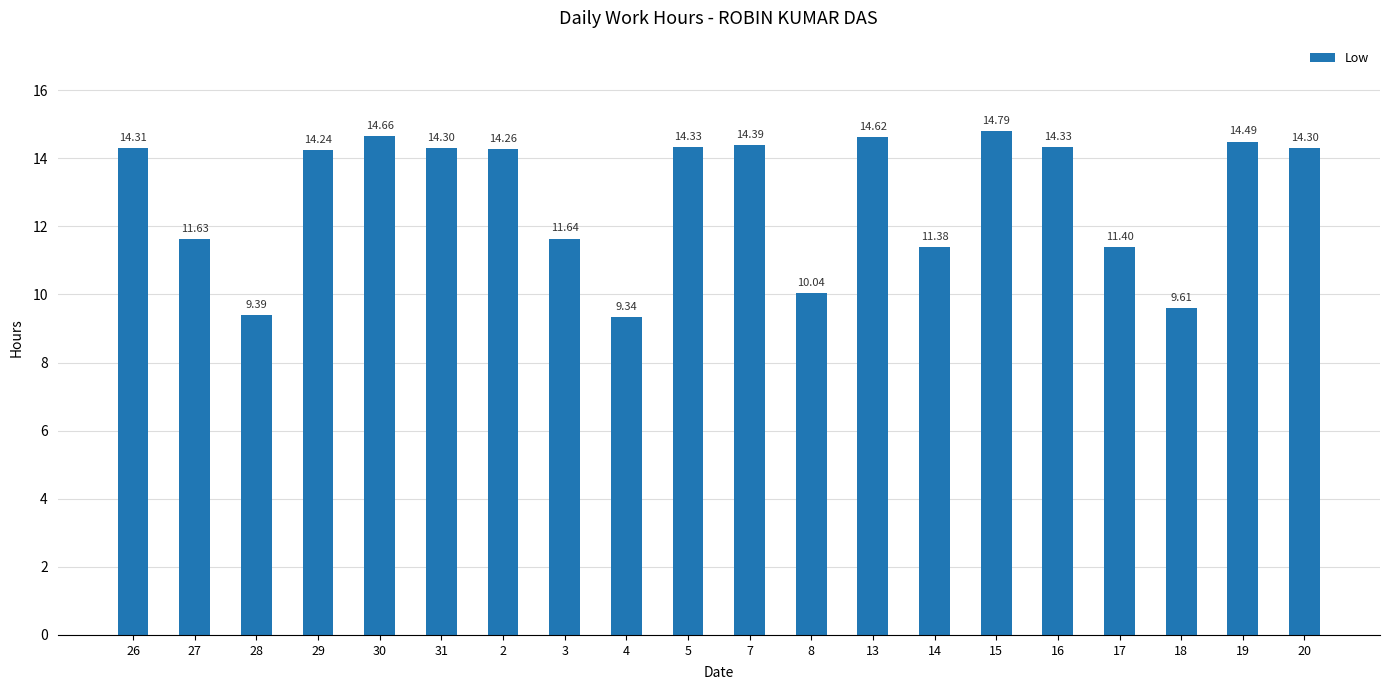

What value does the data have at 14?

11.4